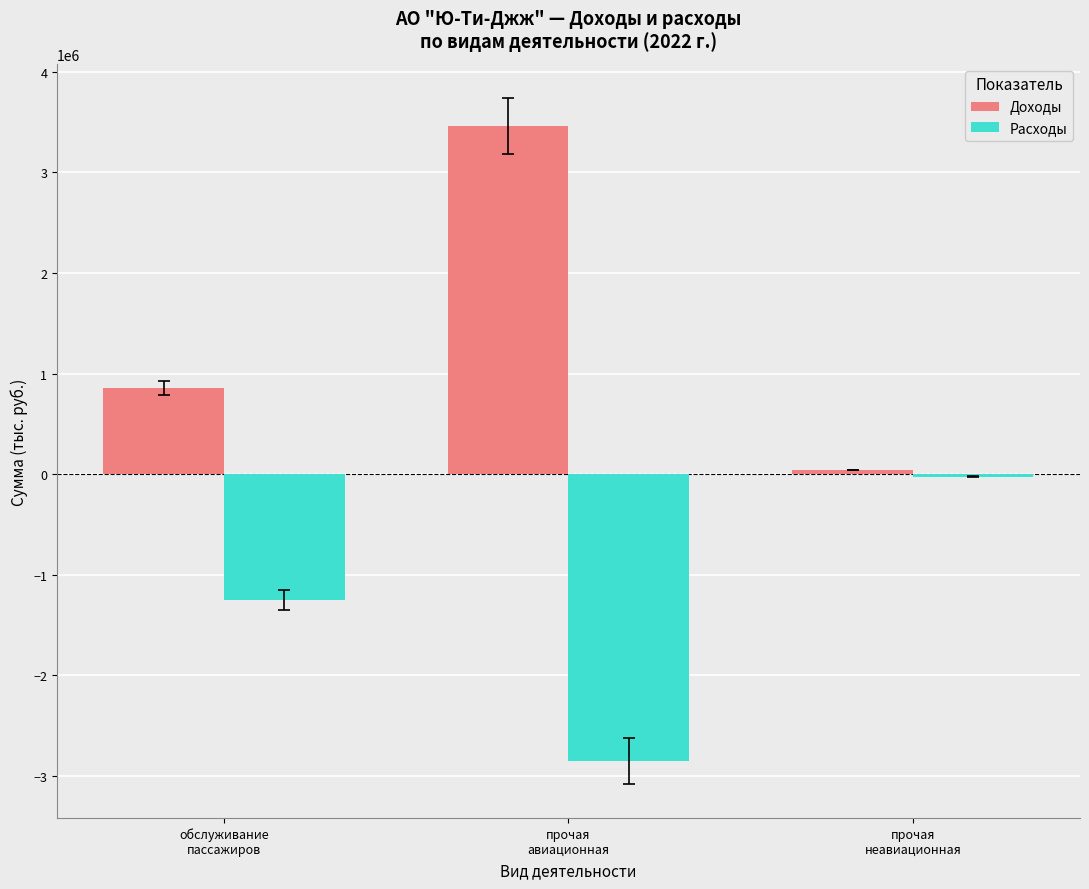

Reading left to right, what are all the values shown in this chart?

Доходы: обслуживание
пассажиров=857937.8	прочая
авиационная=3462393.9	прочая
неавиационная=42777.0
Расходы: обслуживание
пассажиров=-1246491.7	прочая
авиационная=-2848233.4	прочая
неавиационная=-23483.7